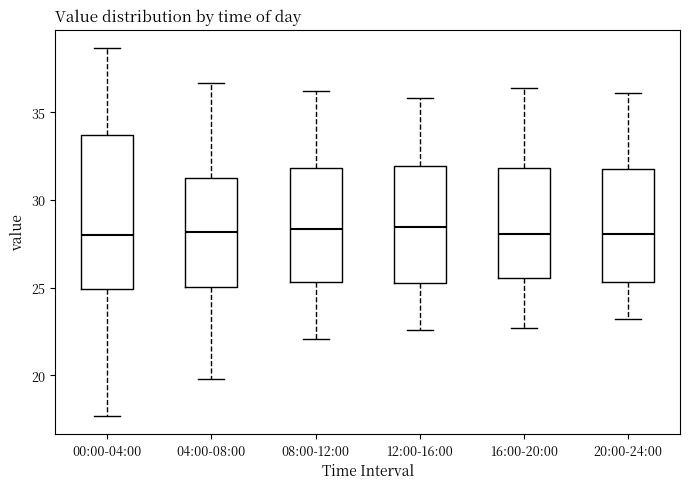

Where is the upper edge of the box for 00:00-04:00 on the y-axis? The values are not printed on the chart, so give them approximately, as read against the axis.

33.5